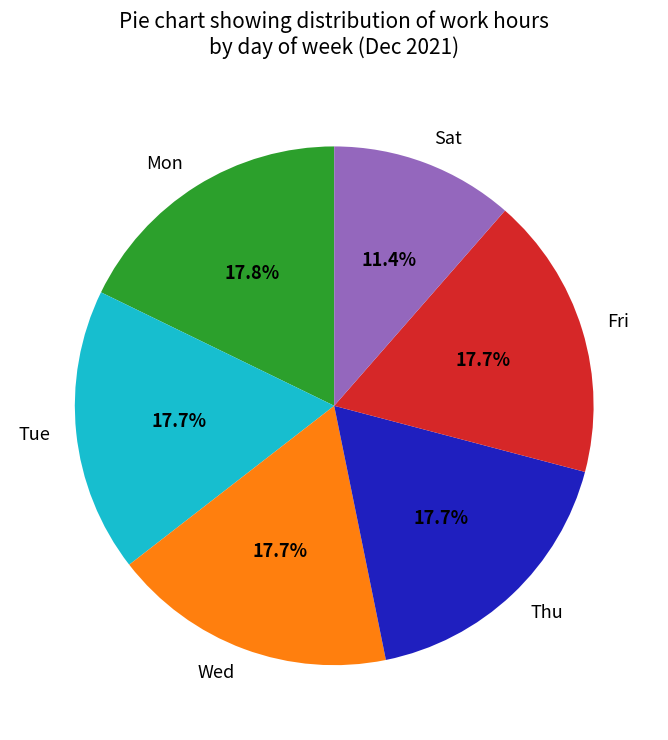

Does Tue represent more than half of the total?

No